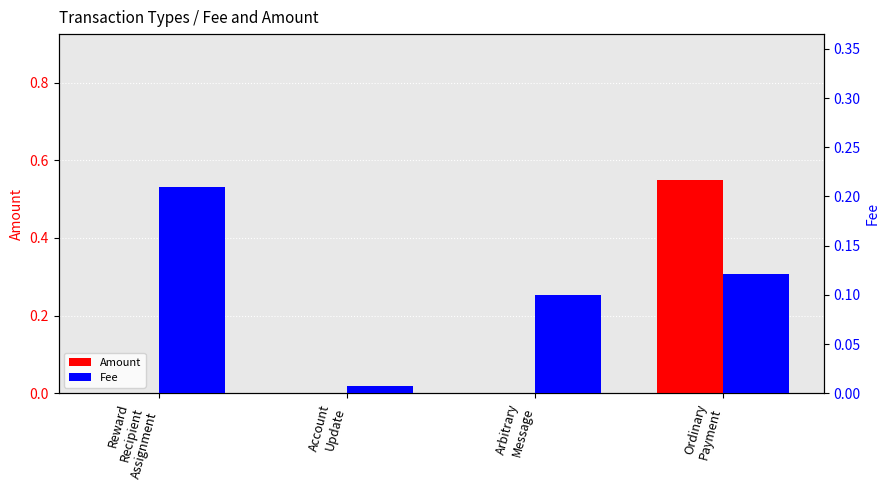

Reading right to left, extract all data points from this chart.

Amount: 0.6	0.0	0.0	0.0
Fee: 0.1	0.1	0.0	0.2